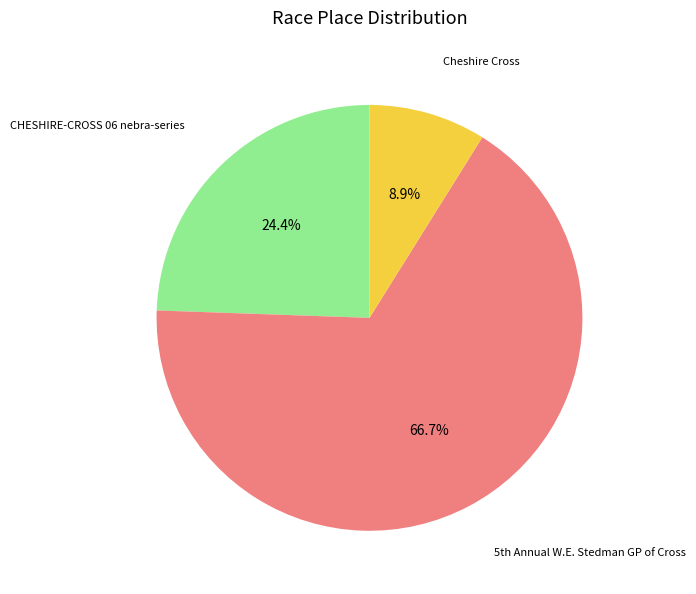

Is there a majority slice in this chart?

Yes